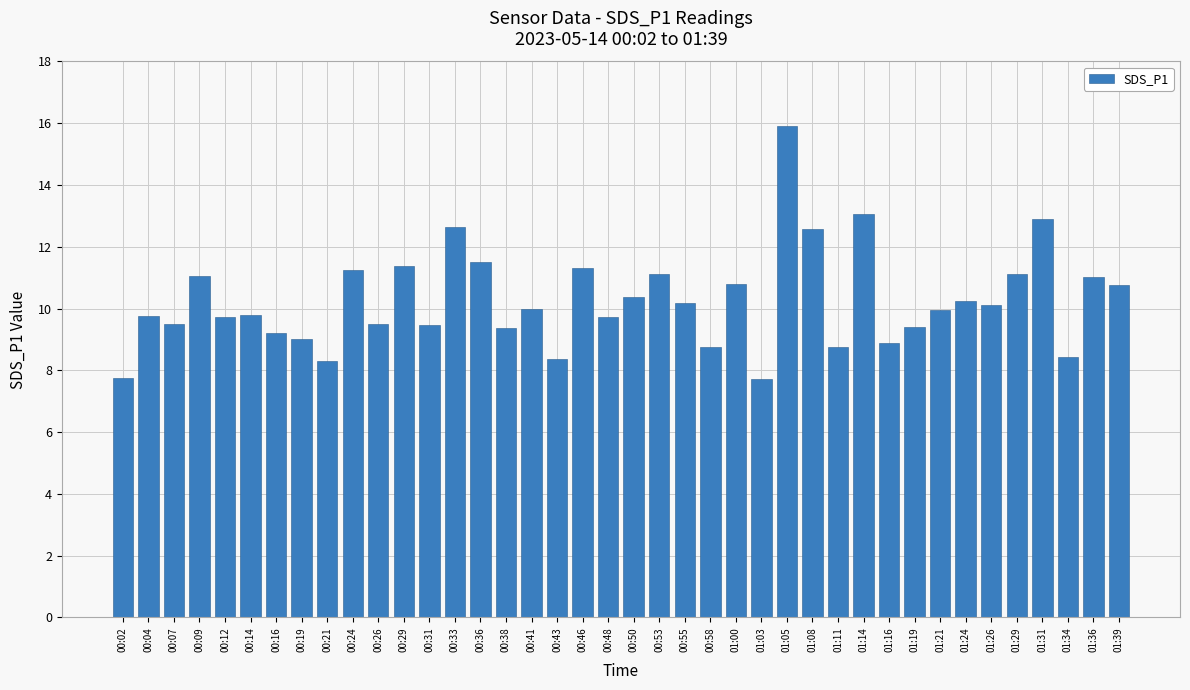

What is the minimum value shown in the chart?

7.7